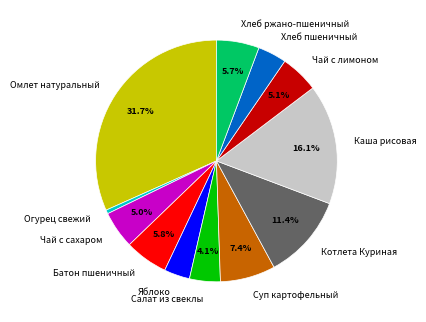

To the nearest percent, what is the difference between the Огурец свежий and Чай с сахаром slice percentages?

4%